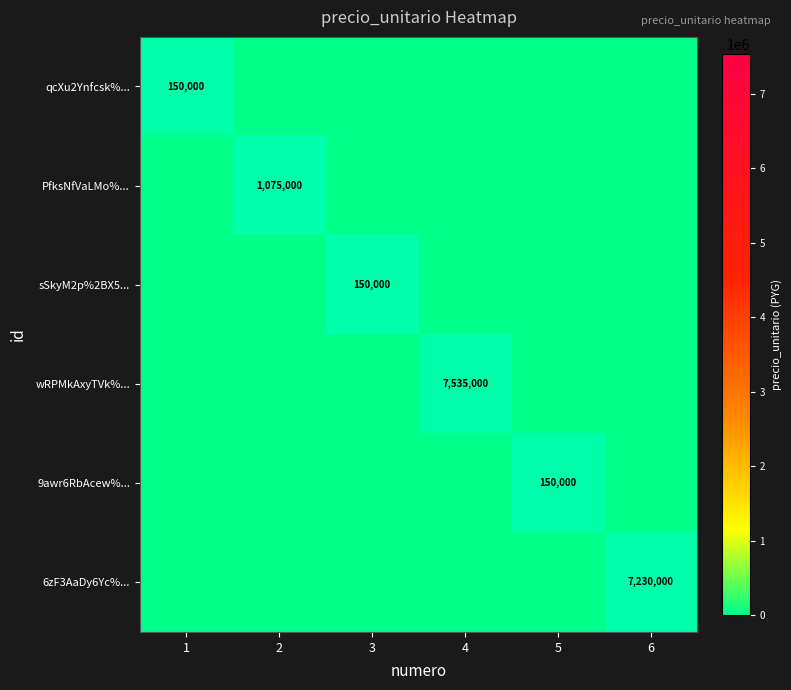

List the labels in order of PfksNfVaLMo%... value, largest first.

1, 2, 3, 4, 5, 6